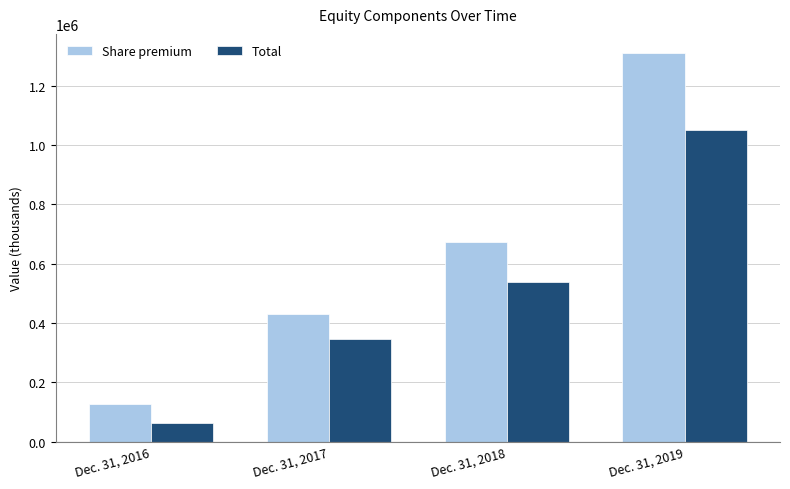

What are all the series names shown in the legend?

Share premium, Total